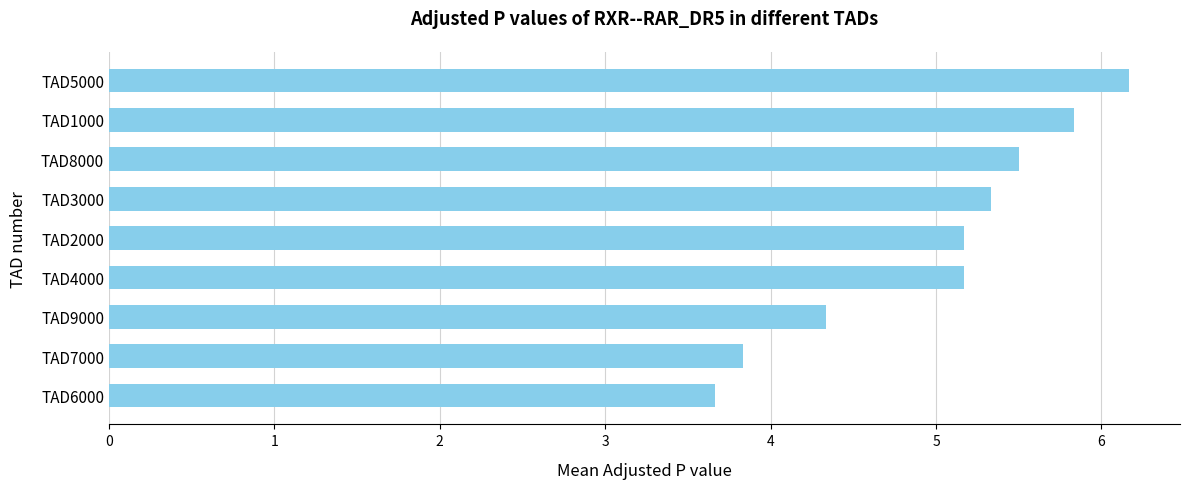

True or false: the data shows 3.8 at TAD7000.

True